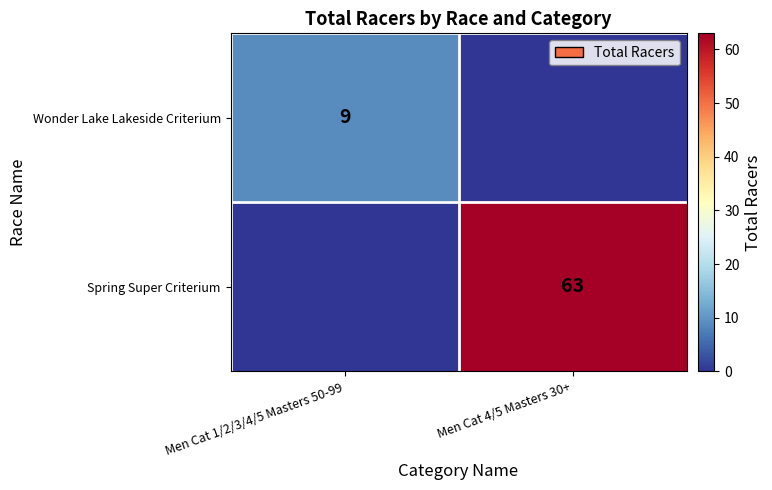

The Wonder Lake Lakeside Criterium series shows 9 at Men Cat 1/2/3/4/5 Masters 50-99. True or false?

True